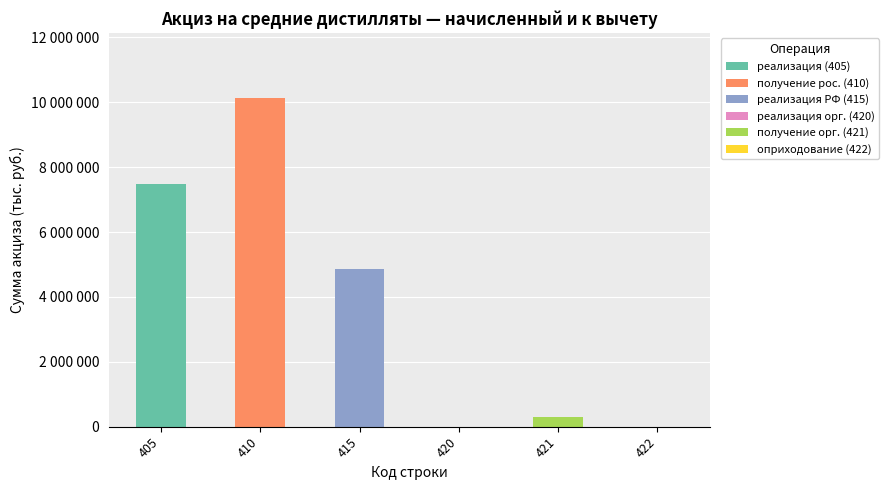

Which series has the widest spread of values?

получение рос. (410)